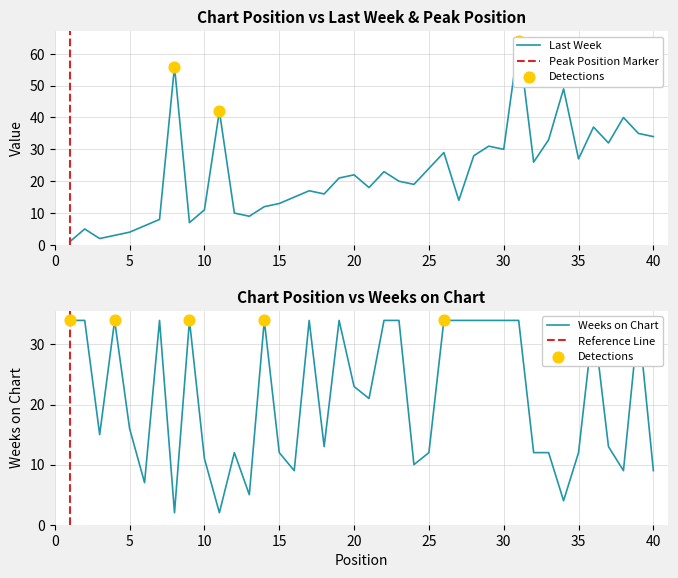

Which series reaches the minimum Y coordinate?

Last Week